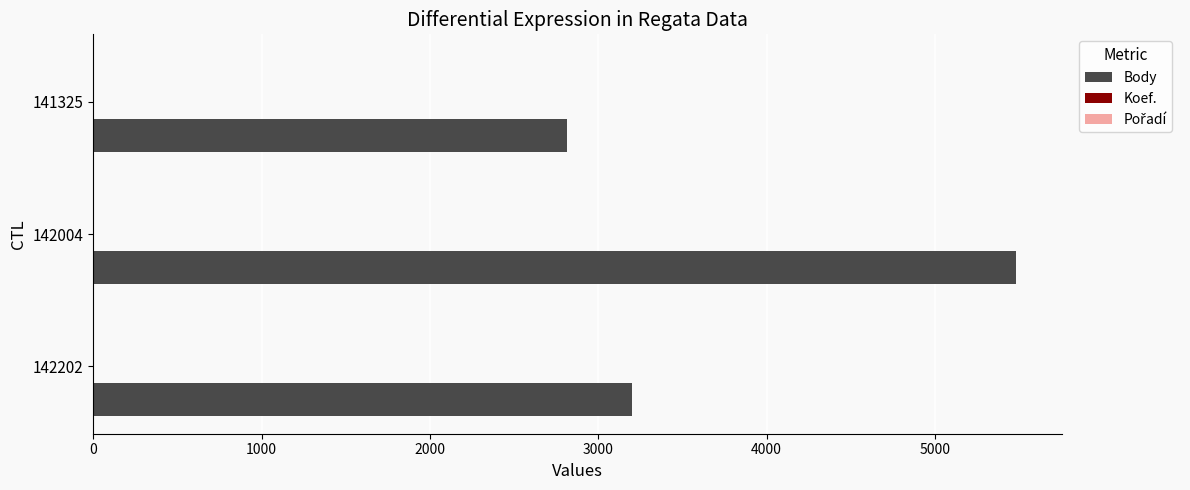

Which series changed the most between 142202 and 142004?

Body